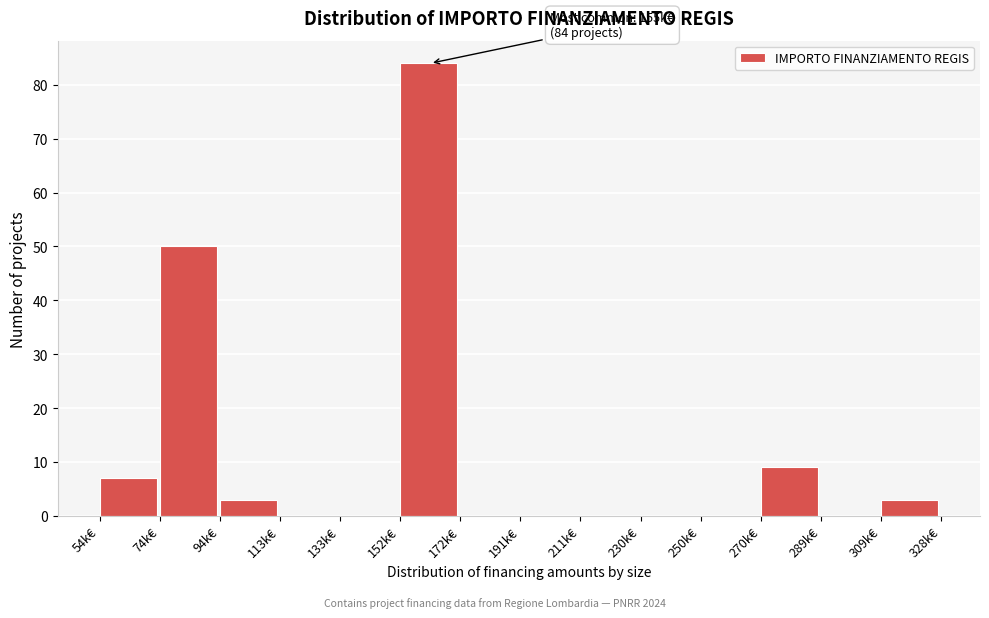

Reading left to right, extract all data points from this chart.

54k€=7	74k€=50	94k€=3	113k€=0	133k€=0	152k€=84	172k€=0	191k€=0	211k€=0	230k€=0	250k€=0	270k€=9	289k€=0	309k€=3